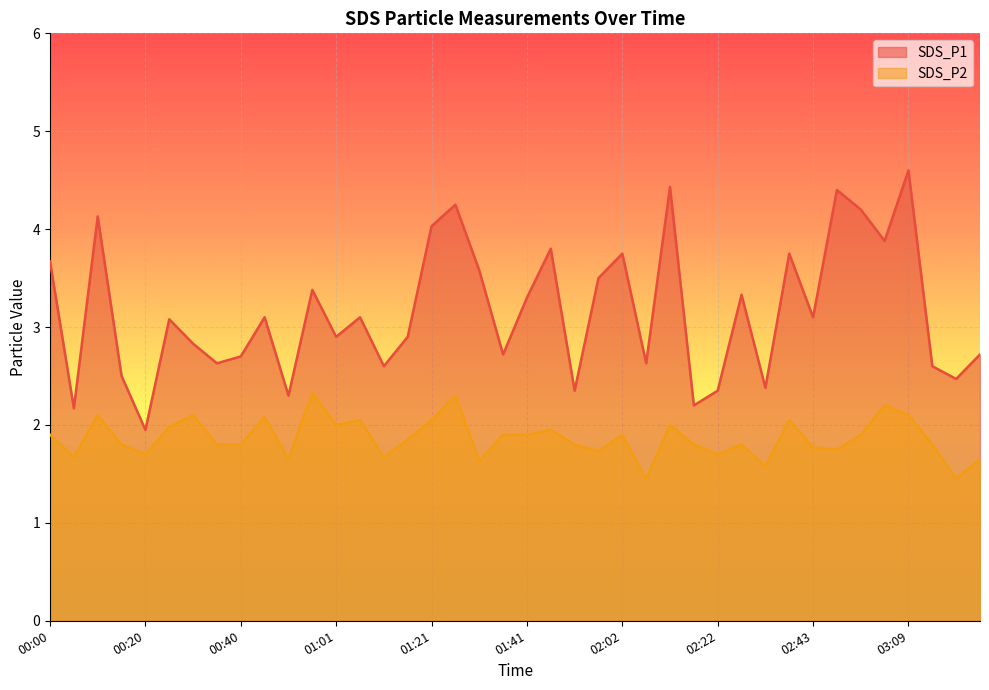

At which category does SDS_P1 reach its first local peak?

00:10